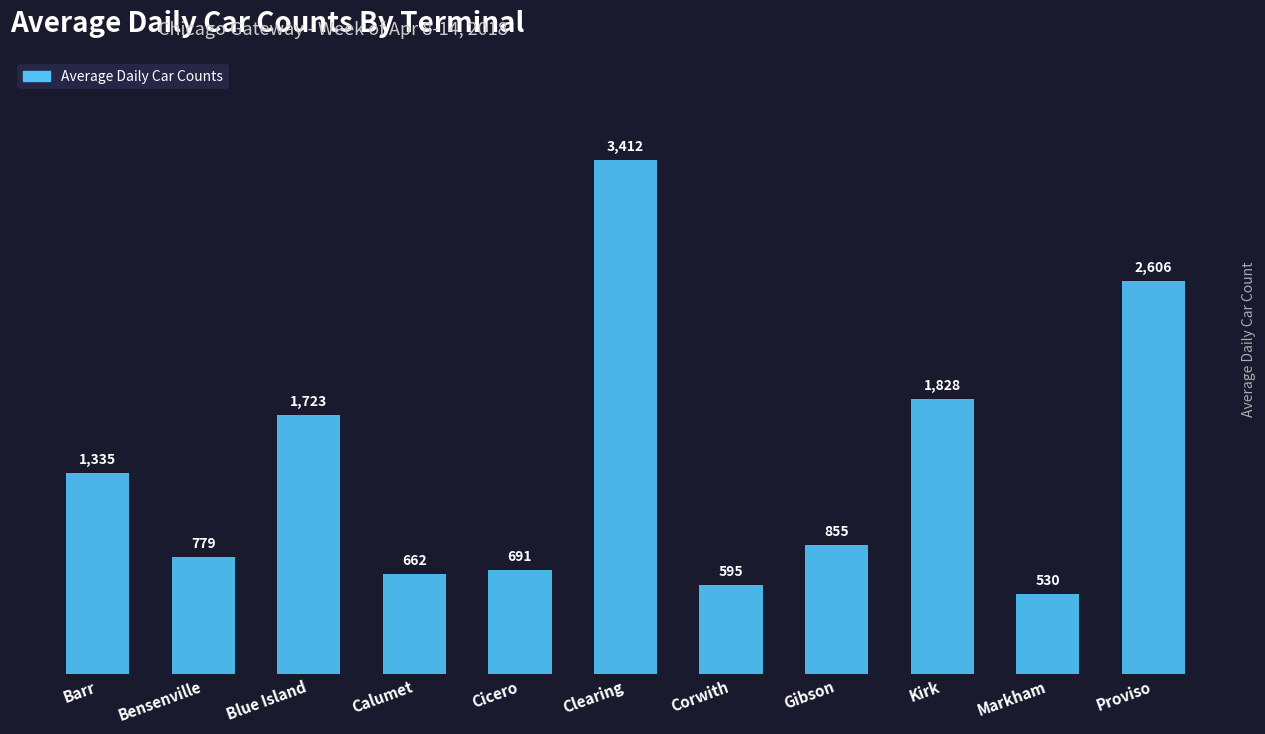

Reading left to right, what are all the values shown in this chart?

Barr=1335	Bensenville=779	Blue Island=1723	Calumet=662	Cicero=691	Clearing=3412	Corwith=595	Gibson=855	Kirk=1828	Markham=530	Proviso=2606